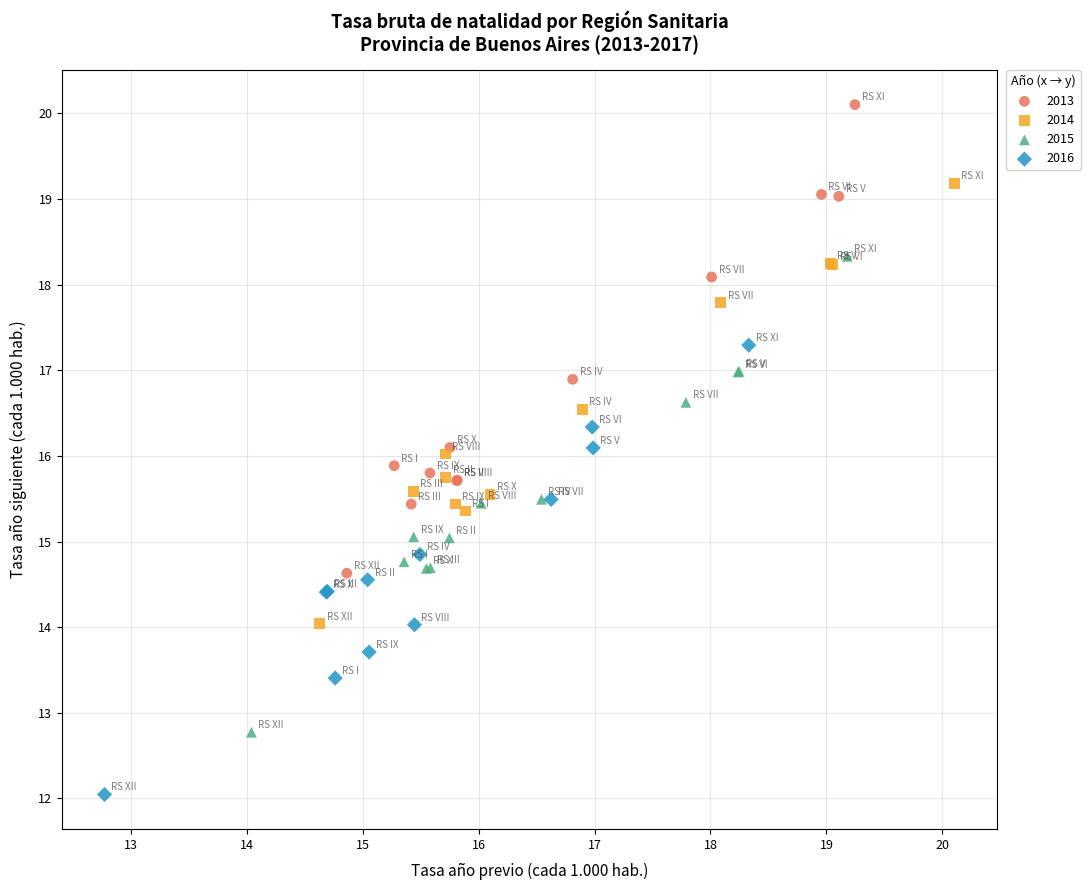

Which series reaches the minimum Y coordinate?

2016